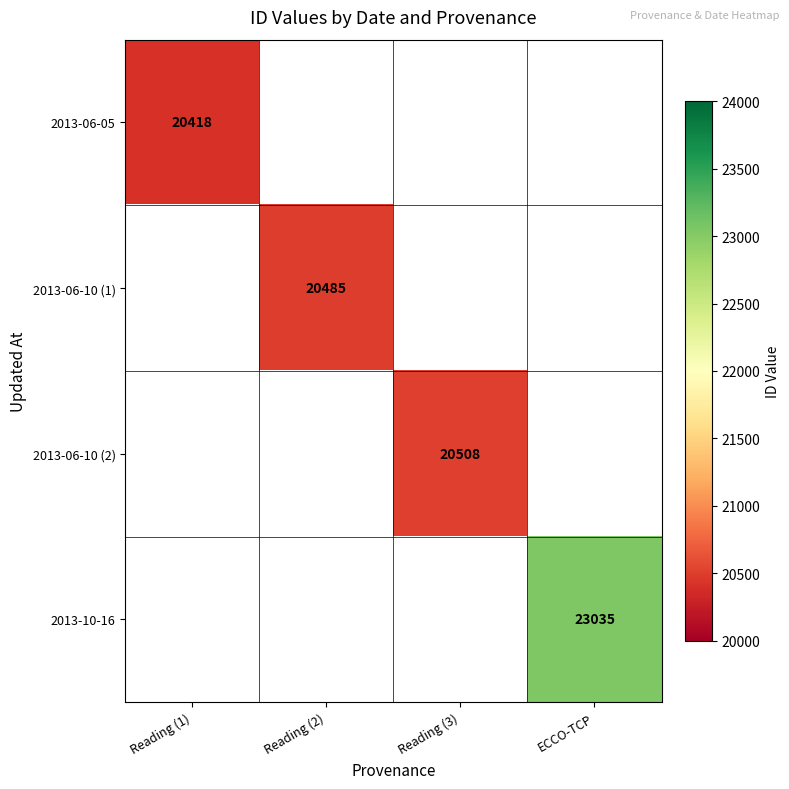

The 2013-06-05 series shows 20418 at Reading (1). True or false?

True